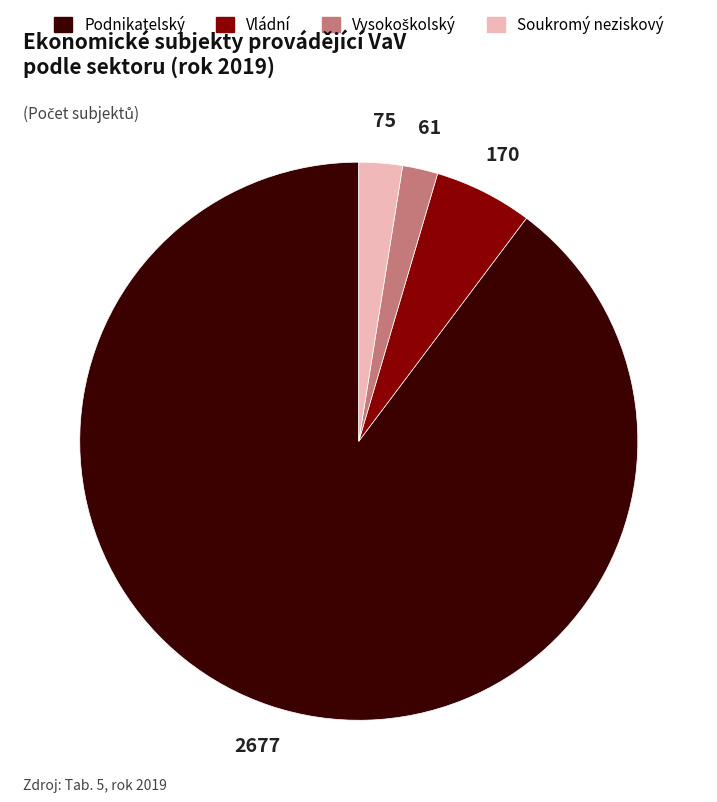

Is there a majority slice in this chart?

Yes